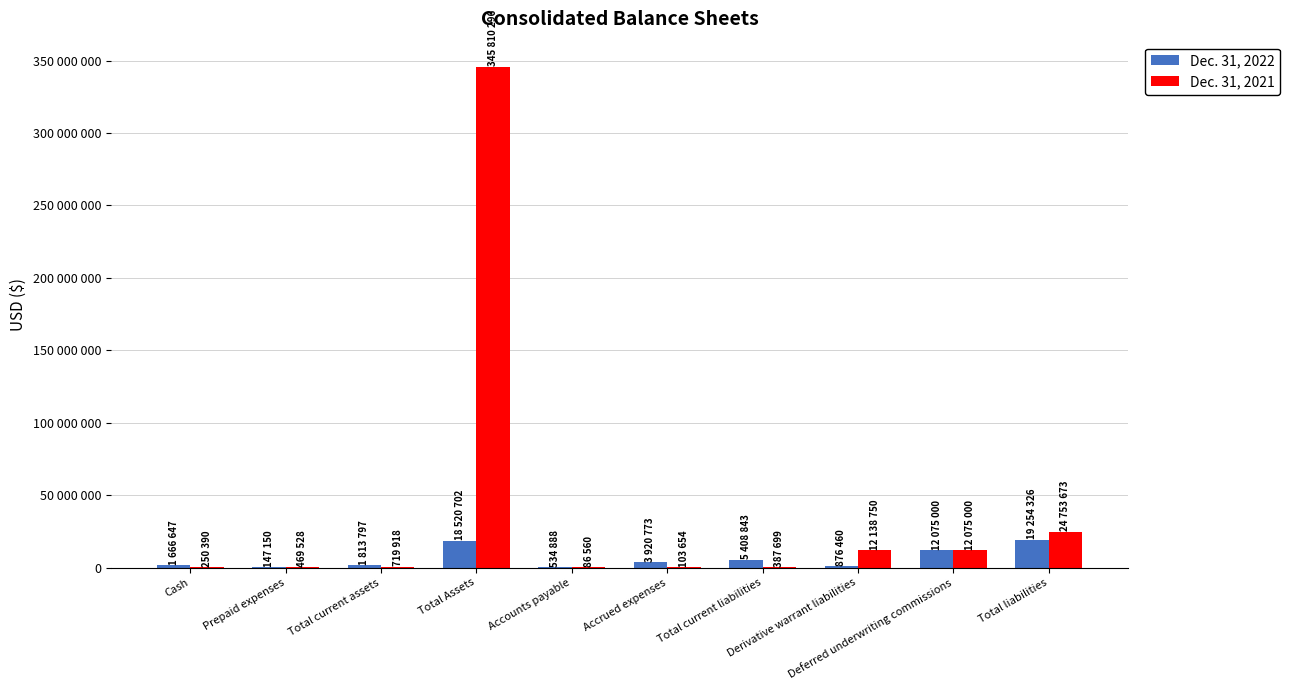

Where does the Dec. 31, 2021 series first go above 719918?

Total Assets